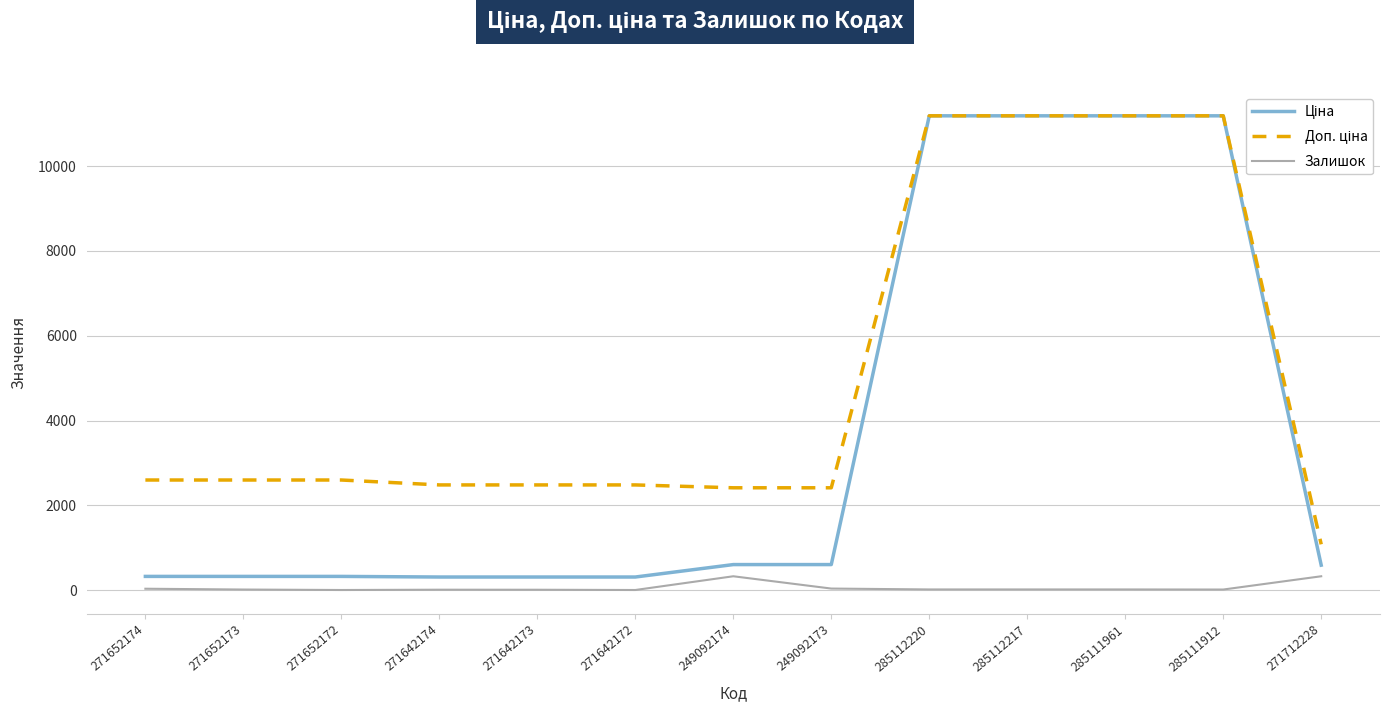

What is the total value across all series at 285112217?

22393.3